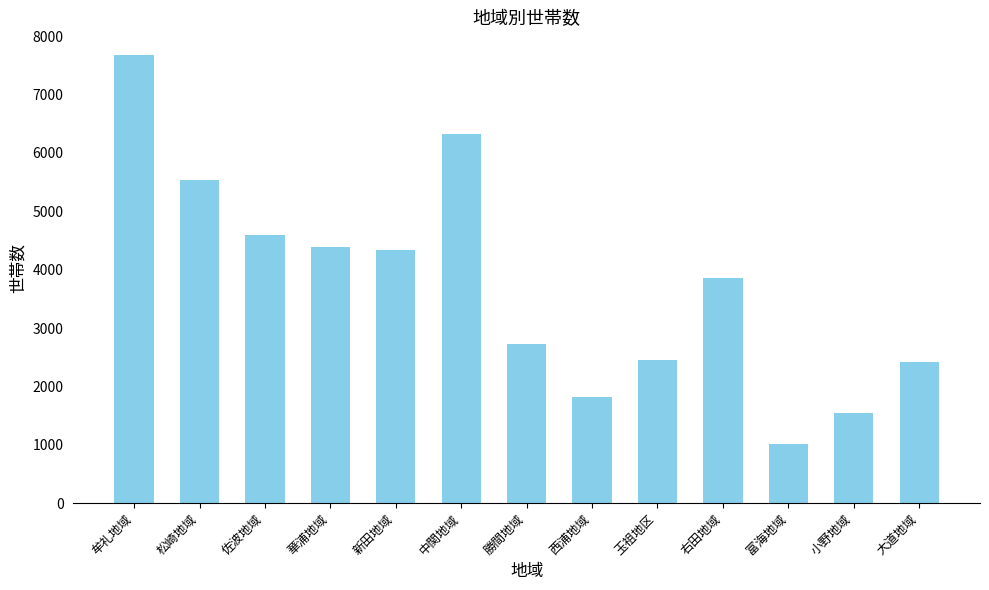

What is the sum of the values at 新田地域 and 勝間地域?

7064